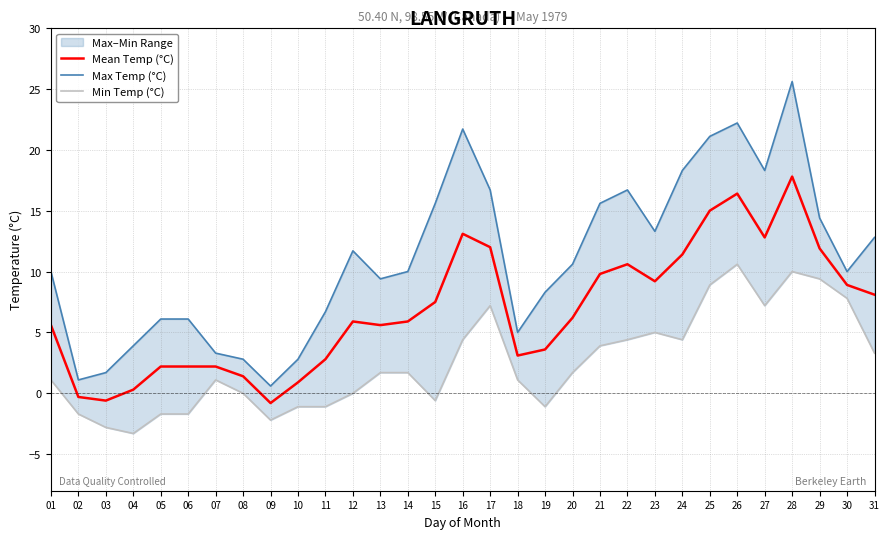

Is it true that Mean Temp (°C) equals 4.8 at 30?

False